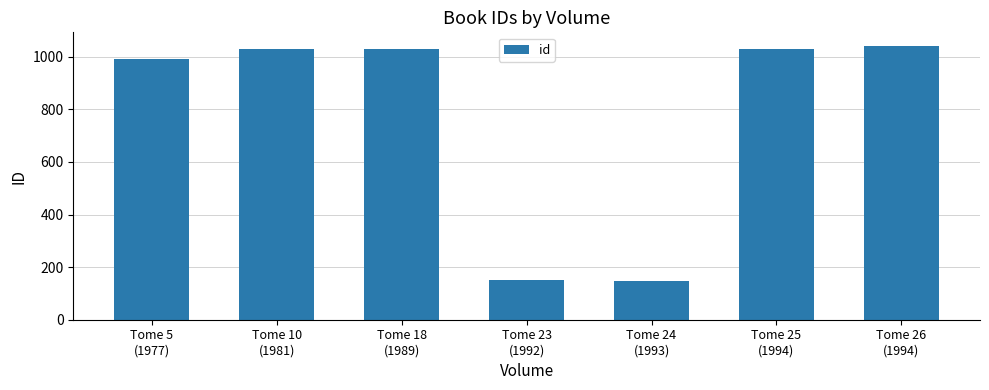

What is the label of the 5th bar from the left?

Tome 24
(1993)